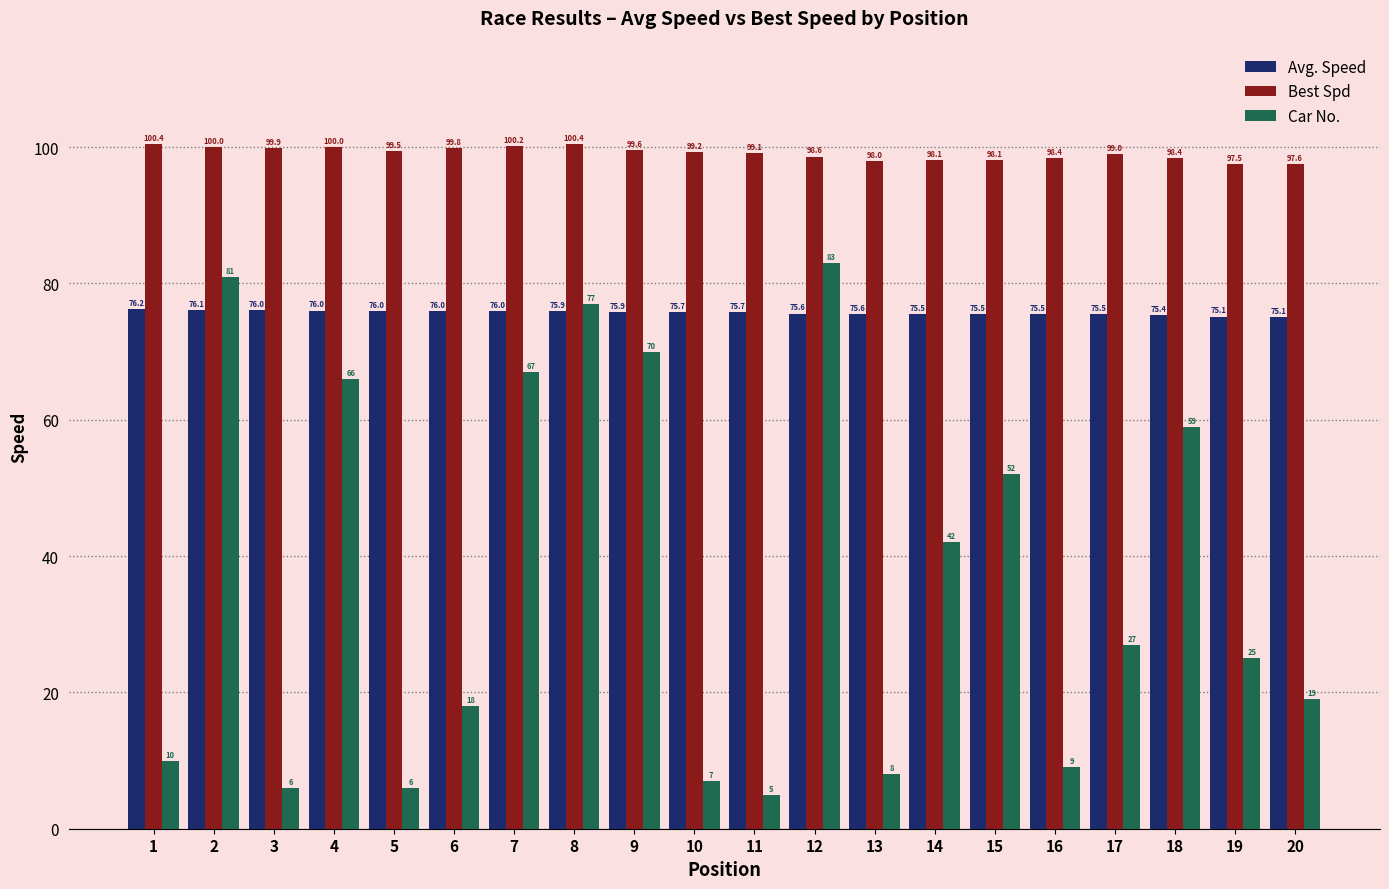

Which category has the lowest value across all series?

11